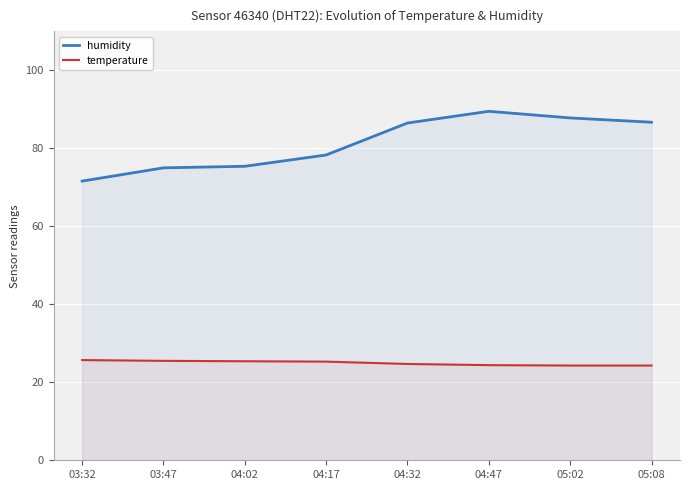

True or false: temperature and humidity intersect in this chart.

False